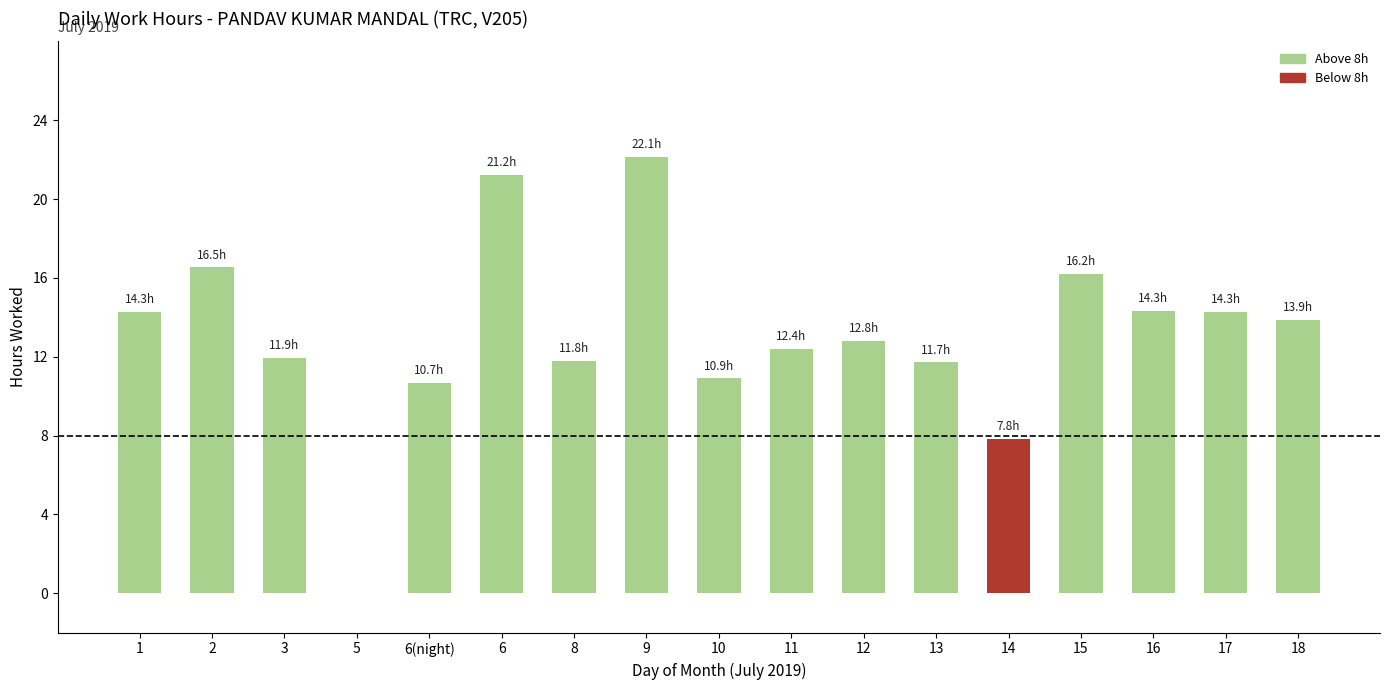

What value does the data have at 12?

12.8